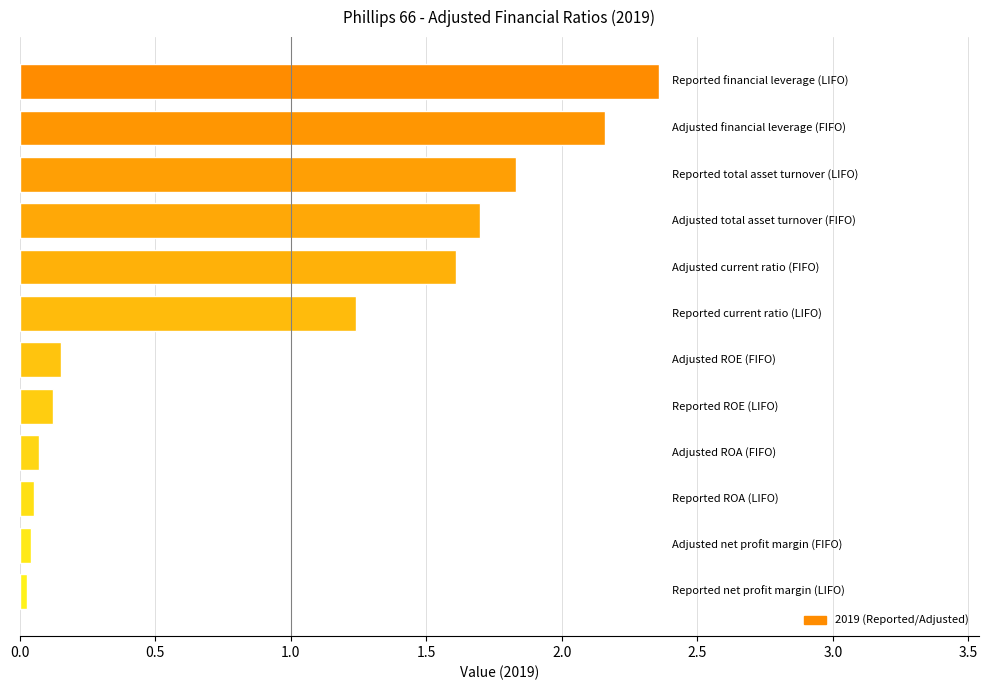

What is the difference between the maximum and minimum values?

2.3